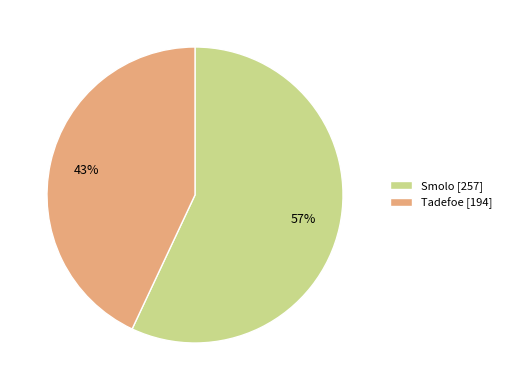

The Smolo slice represents 46% of the pie. True or false?

False